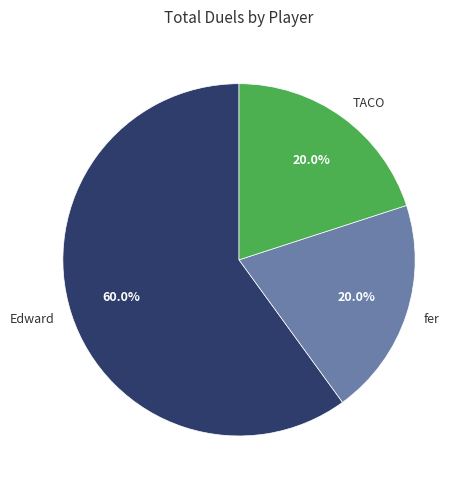

How many slices are in this pie chart?

3